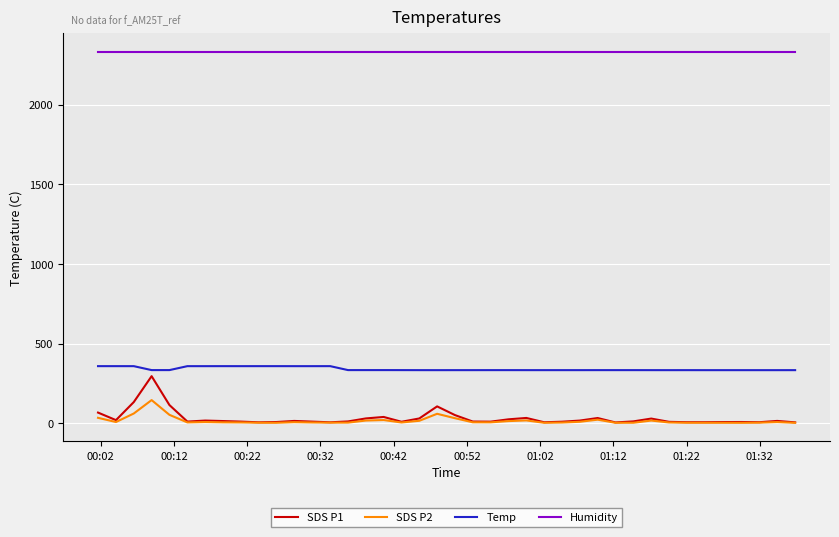

Which series has the largest range (max minus min)?

SDS P1